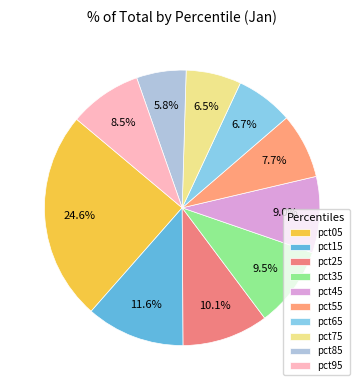

Which has a higher value, pct35 or pct85?

pct35